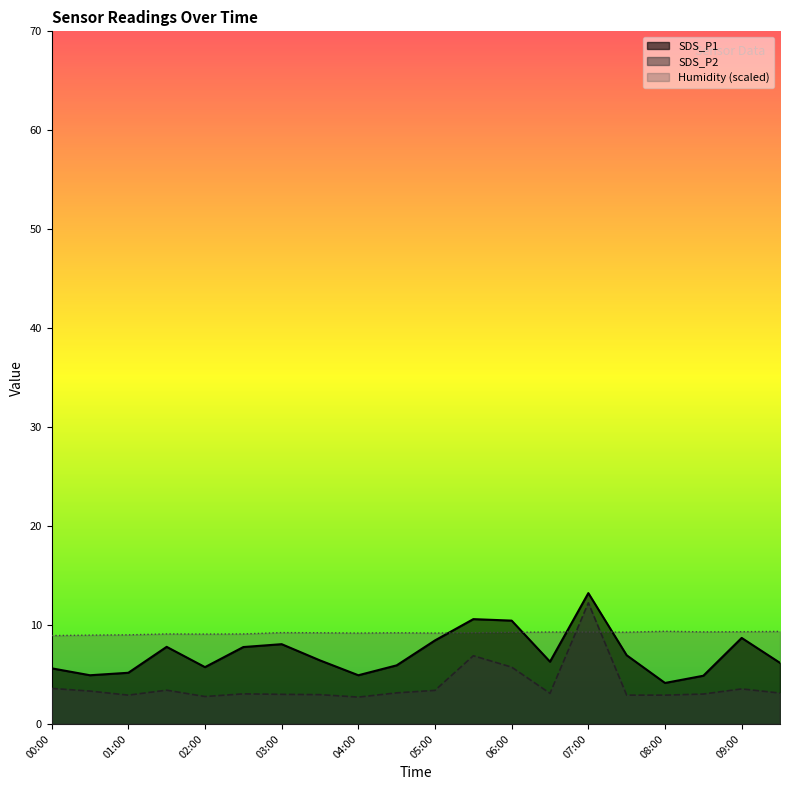

Which series has the largest total across all categories?

Humidity (scaled)